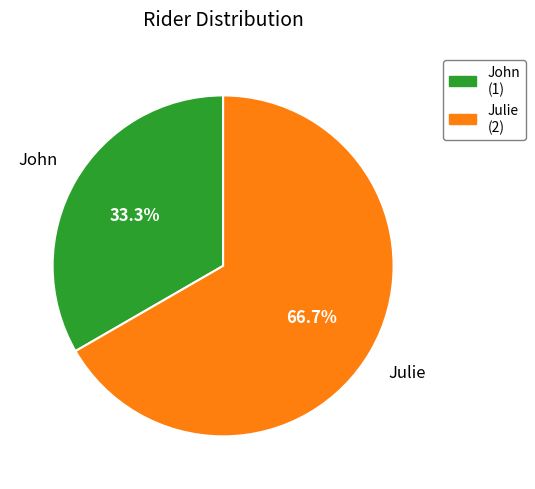

Does John represent more than half of the total?

No